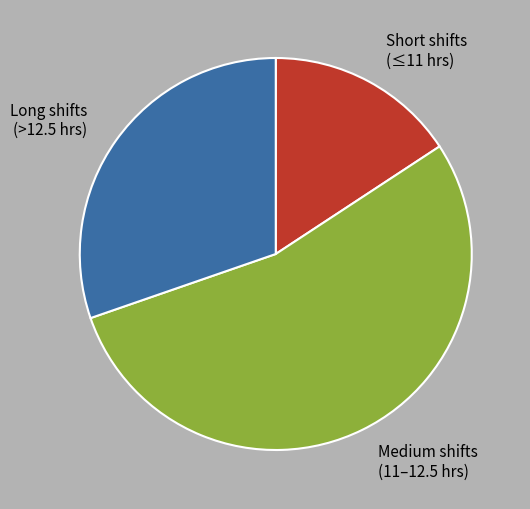

How many segments does this pie chart have?

3